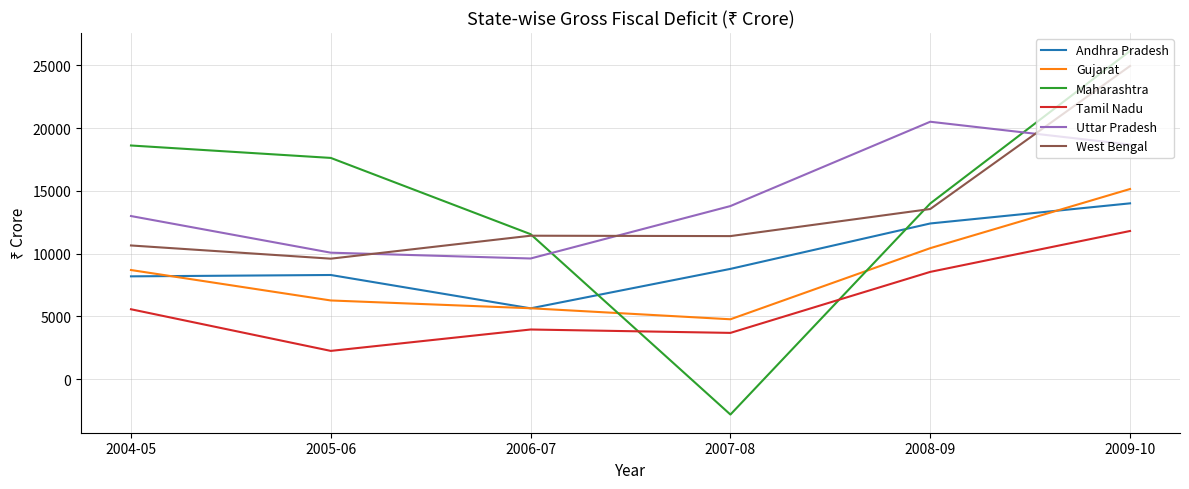

What value does the Tamil Nadu series have at 2004-05?

5570